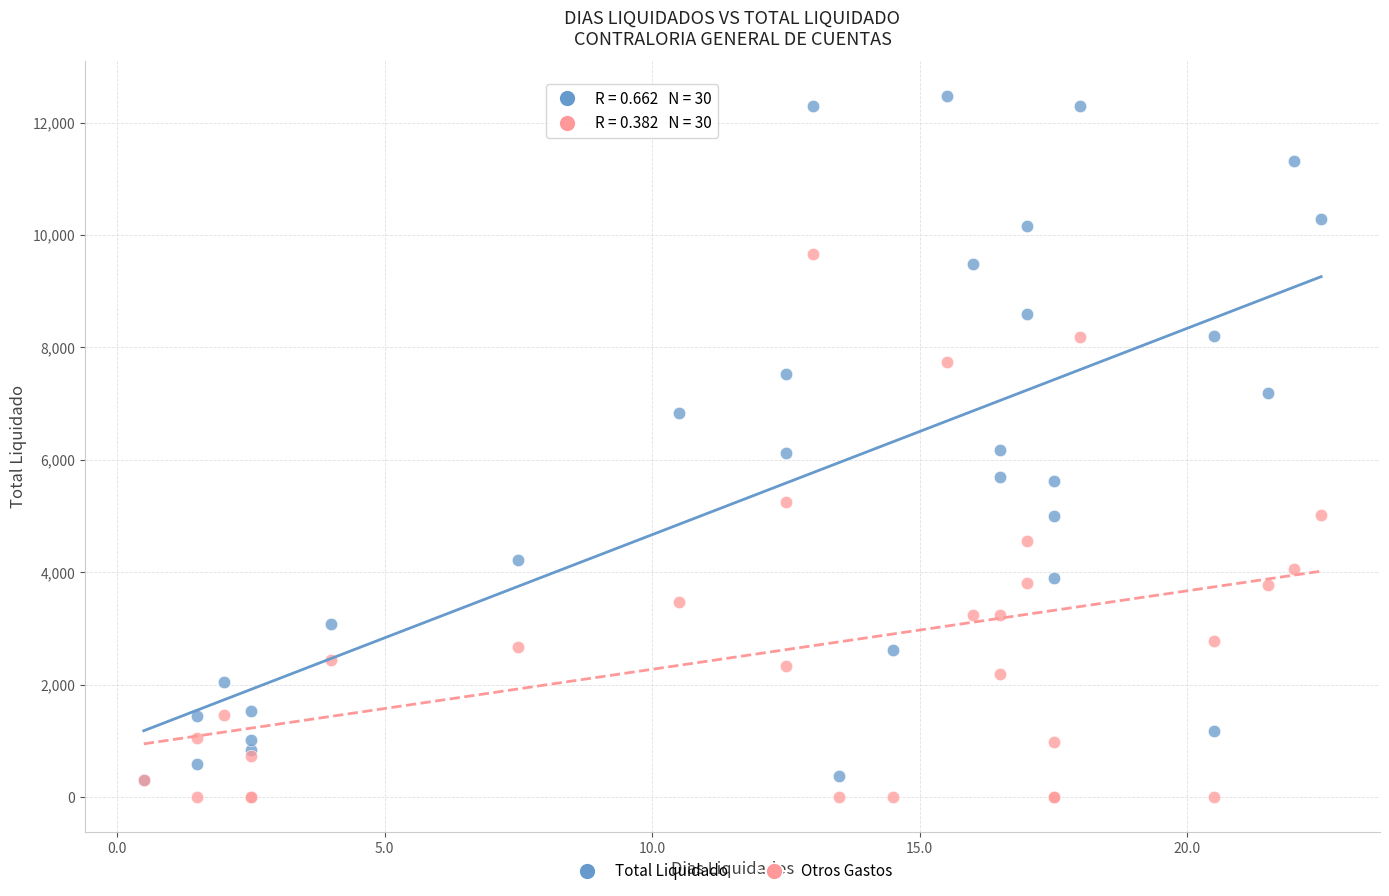

What are all the series names shown in the legend?

Total Liquidado, Otros Gastos